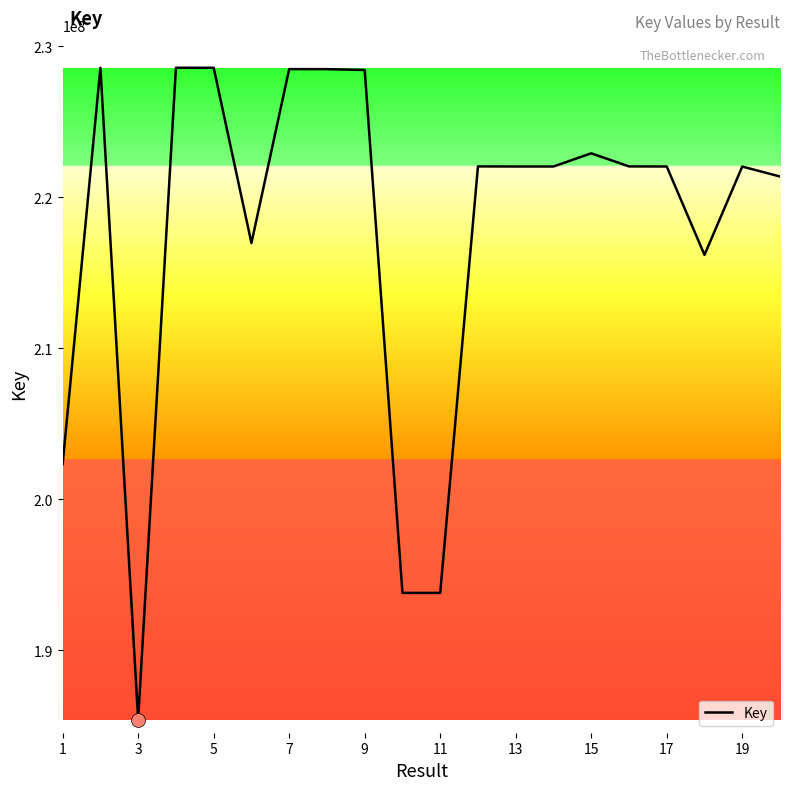

What is the minimum value shown in the chart?

185413463